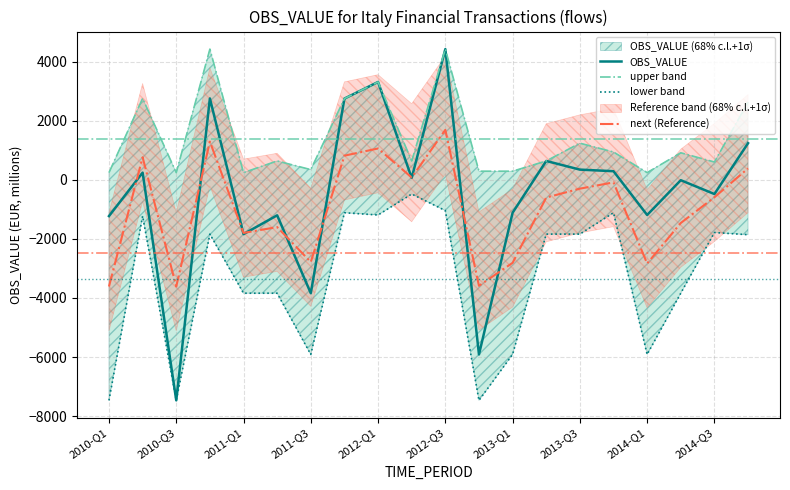

At which label does OBS_VALUE reach its peak?

2012-Q3